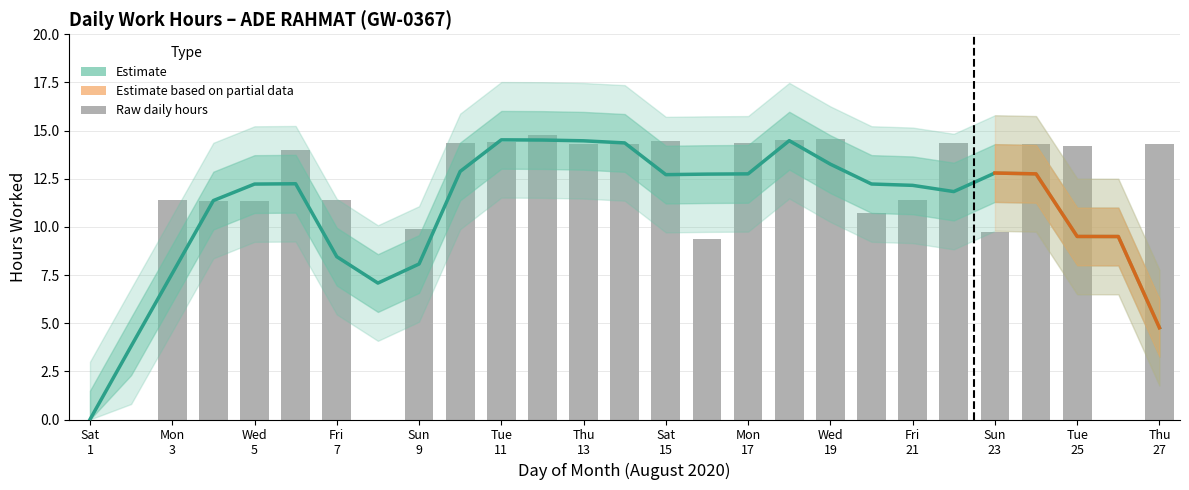

Rank the categories by value from lowest to highest.

1, 2, 8, 26, 16, 23, 9, 20, 4, 5, 7, 3, 21, 6, 25, 27, 14, 24, 13, 22, 10, 17, 11, 15, 18, 19, 12